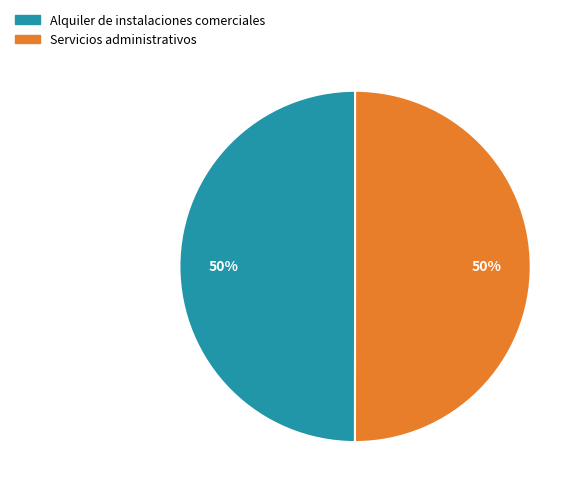

To the nearest percent, what is the average slice percentage?

50%